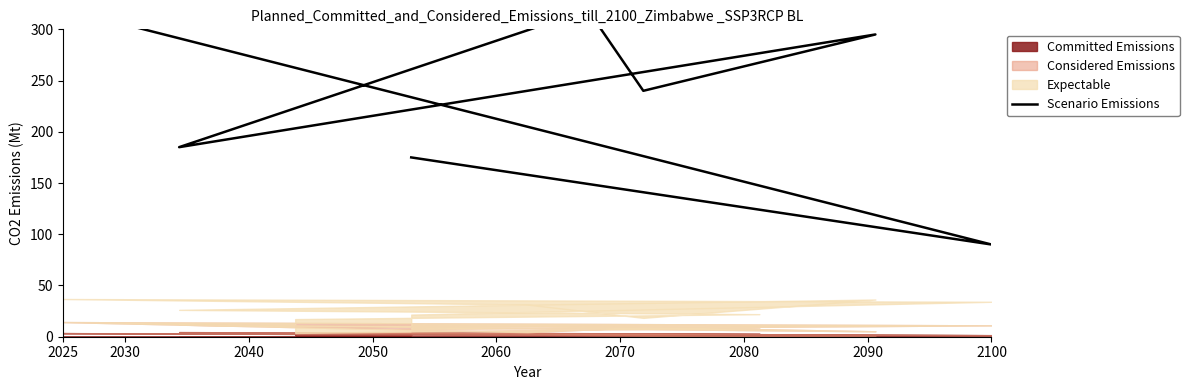

Which label corresponds to the largest value in the chart?

2070